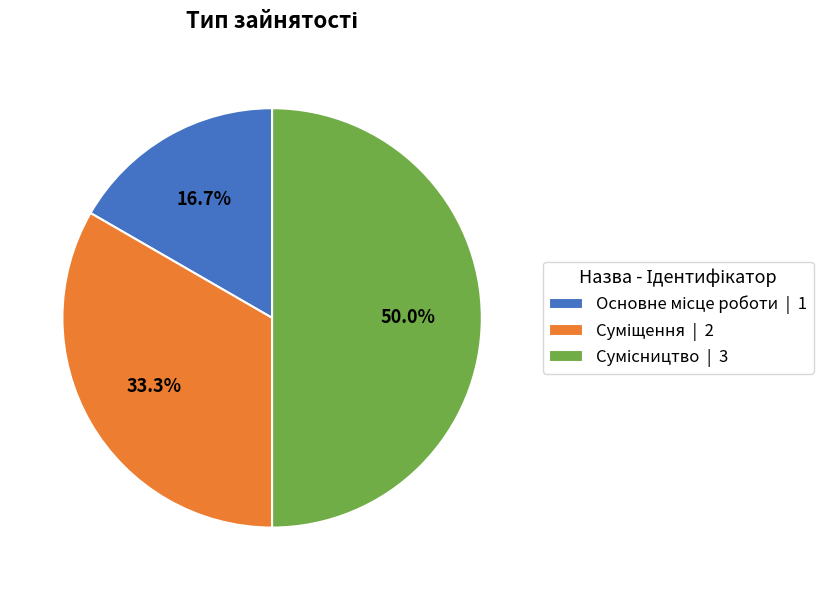

The Сумісництво slice represents 43% of the pie. True or false?

False